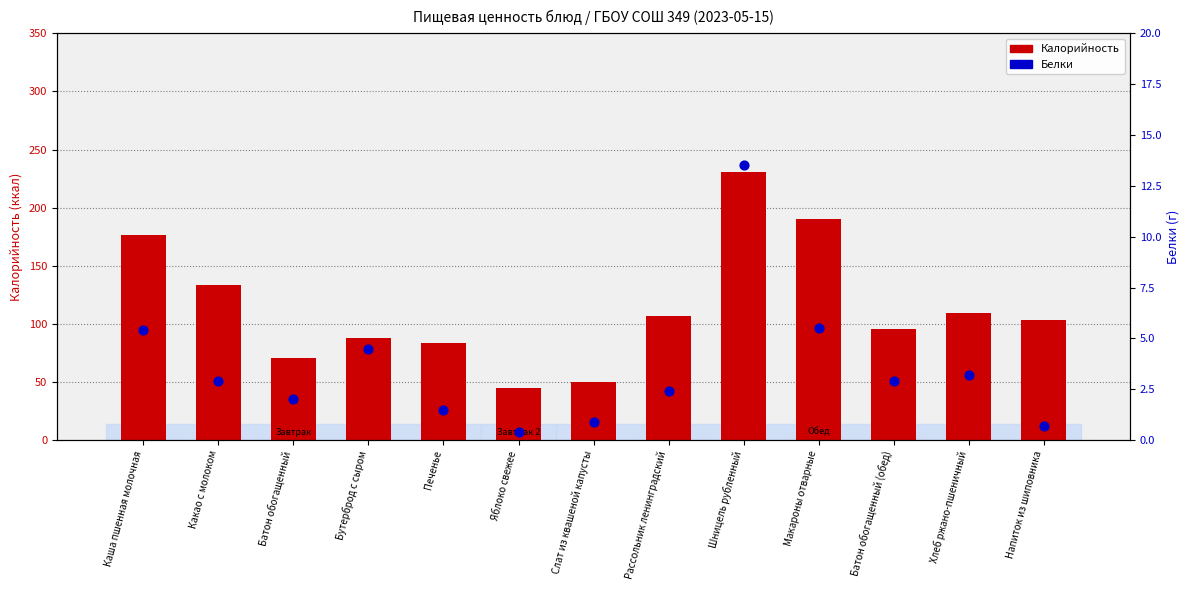

Which series has the largest total across all categories?

Калорийность